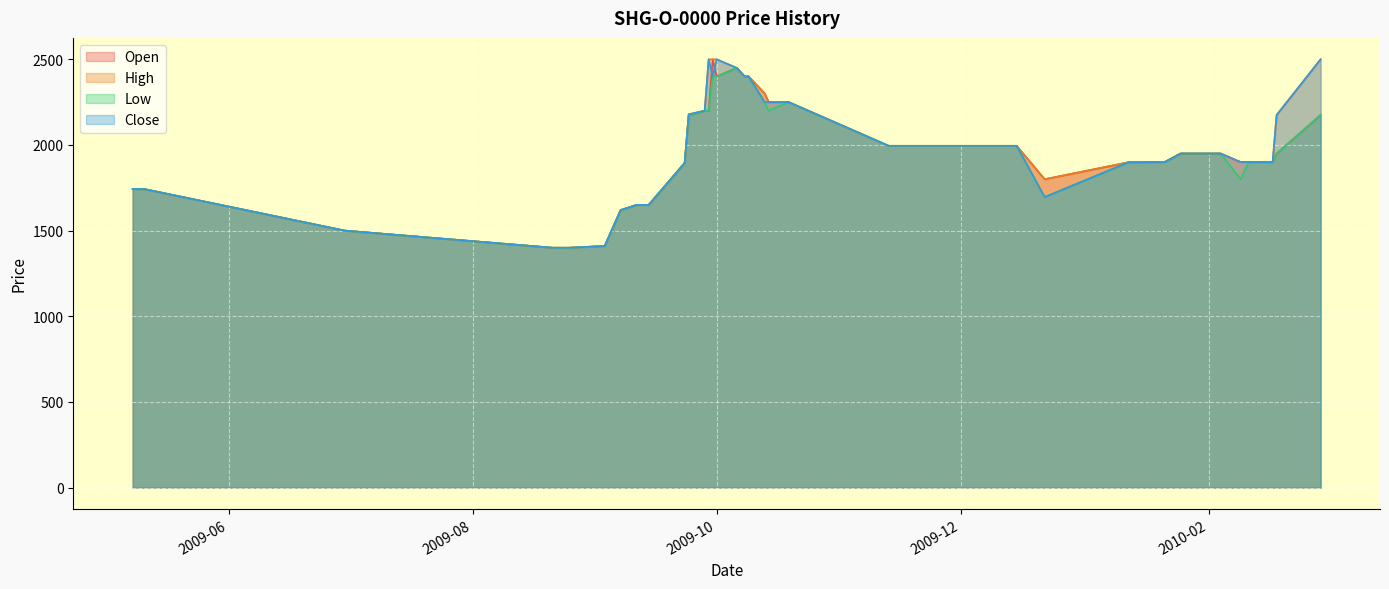

Count the number of data series in this chart.

4